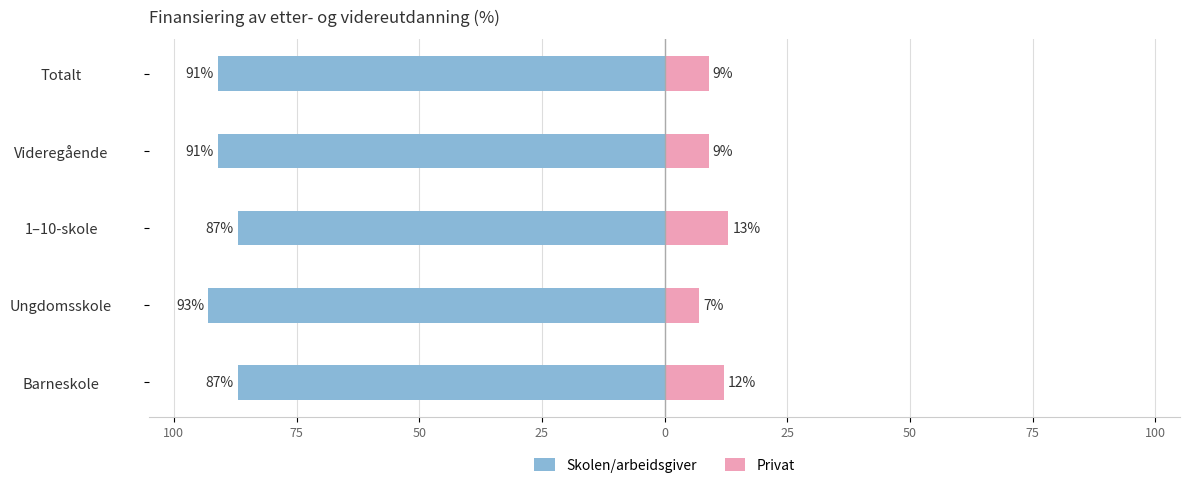

What is the sum of all Skolen/arbeidsgiver values?

-449